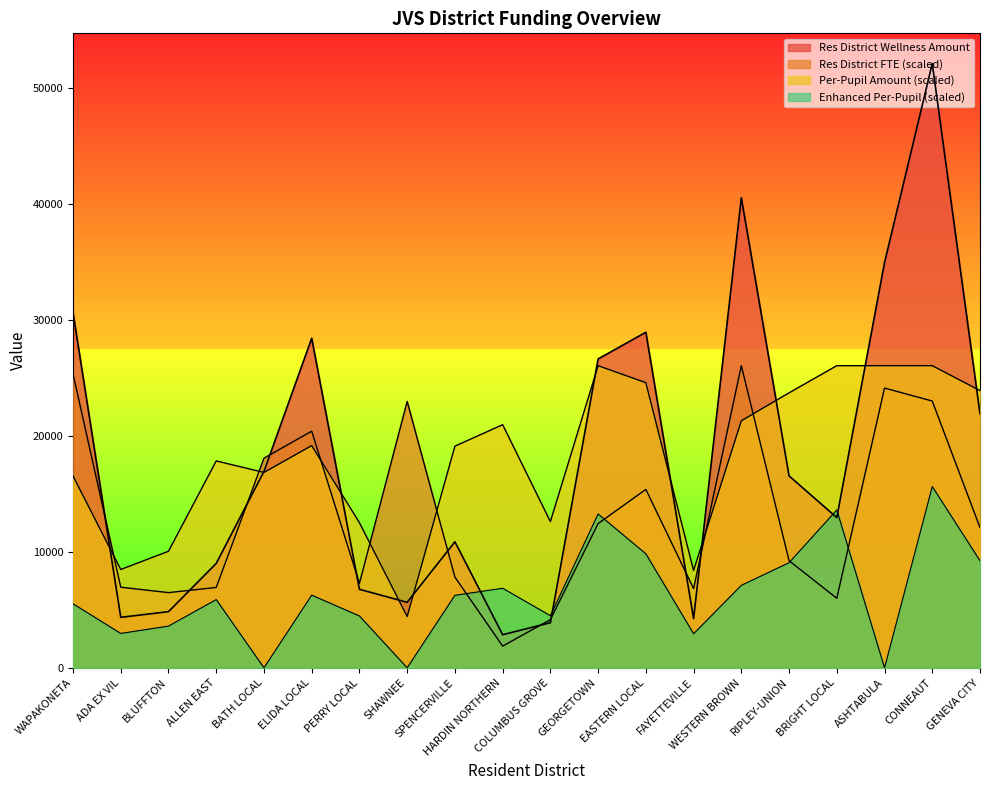

Which series has the largest range (max minus min)?

Res District Wellness Amount